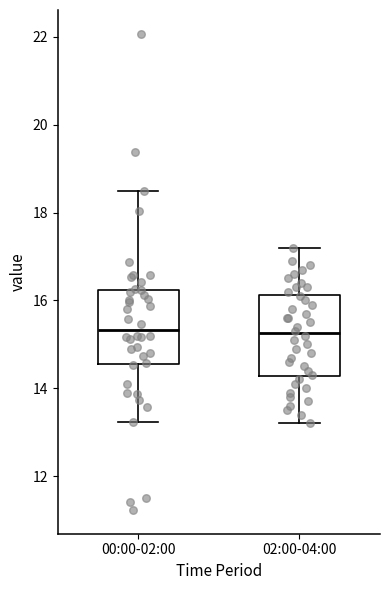

Reading left to right, read every box against the y-axis: the position of its median line, the range the box covers, and the ends of its whiskers. The values are not printed on the chart, so give them approximately, as read against the axis.

00:00-02:00: median 15.4, box 14.6 to 16.2, whiskers 13.2 to 18.6
02:00-04:00: median 15.2, box 14.2 to 16.2, whiskers 13.2 to 17.2